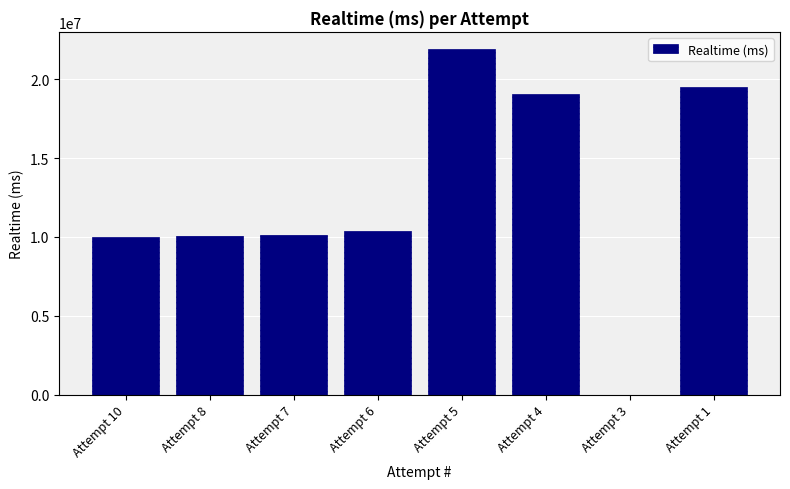

Which category has the highest value across all series?

Attempt 5